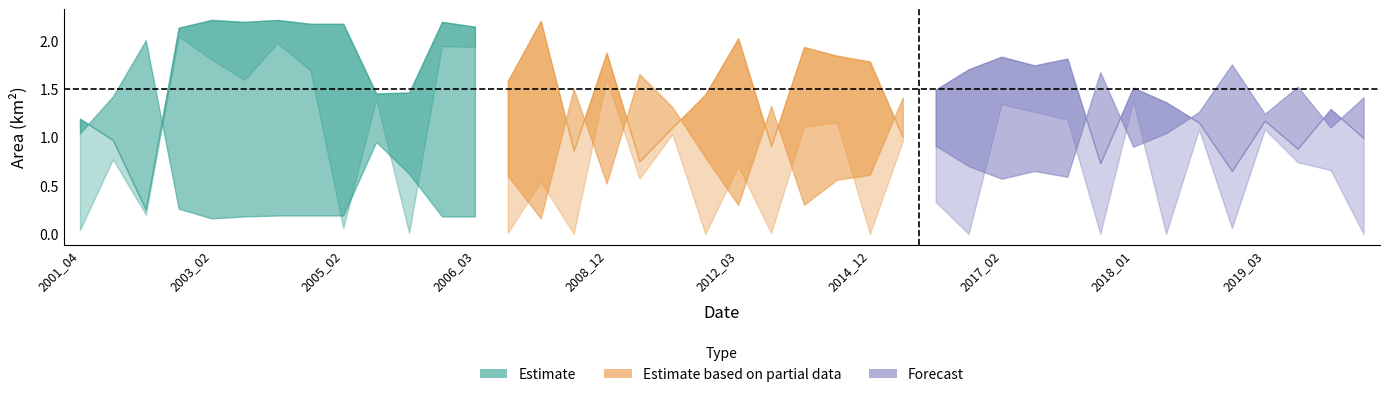

True or false: landArea has a value of 1.0 at 33.

True